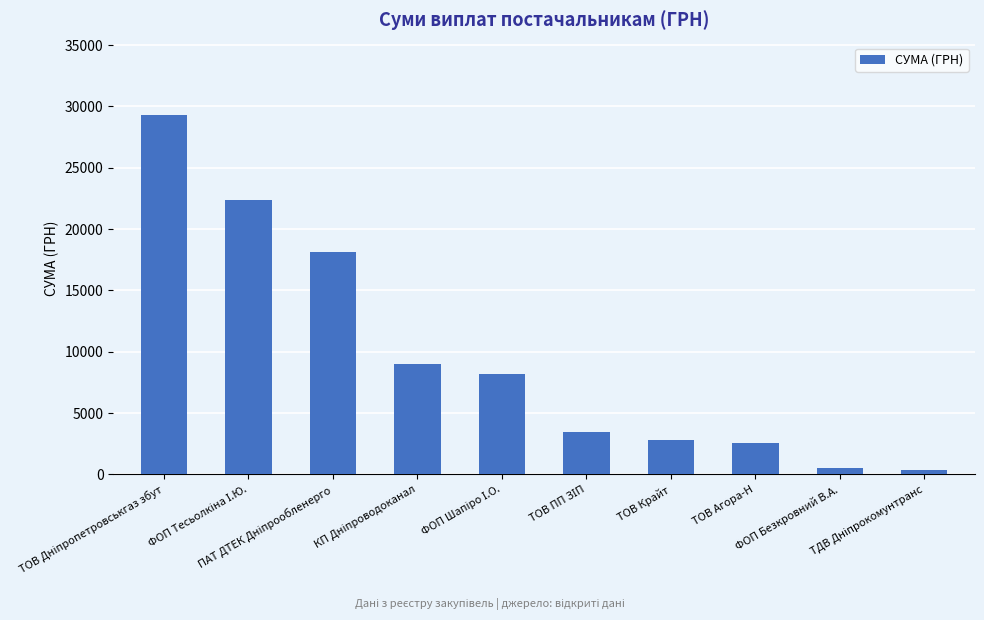

What is the value of the 6th bar from the left?

3489.8